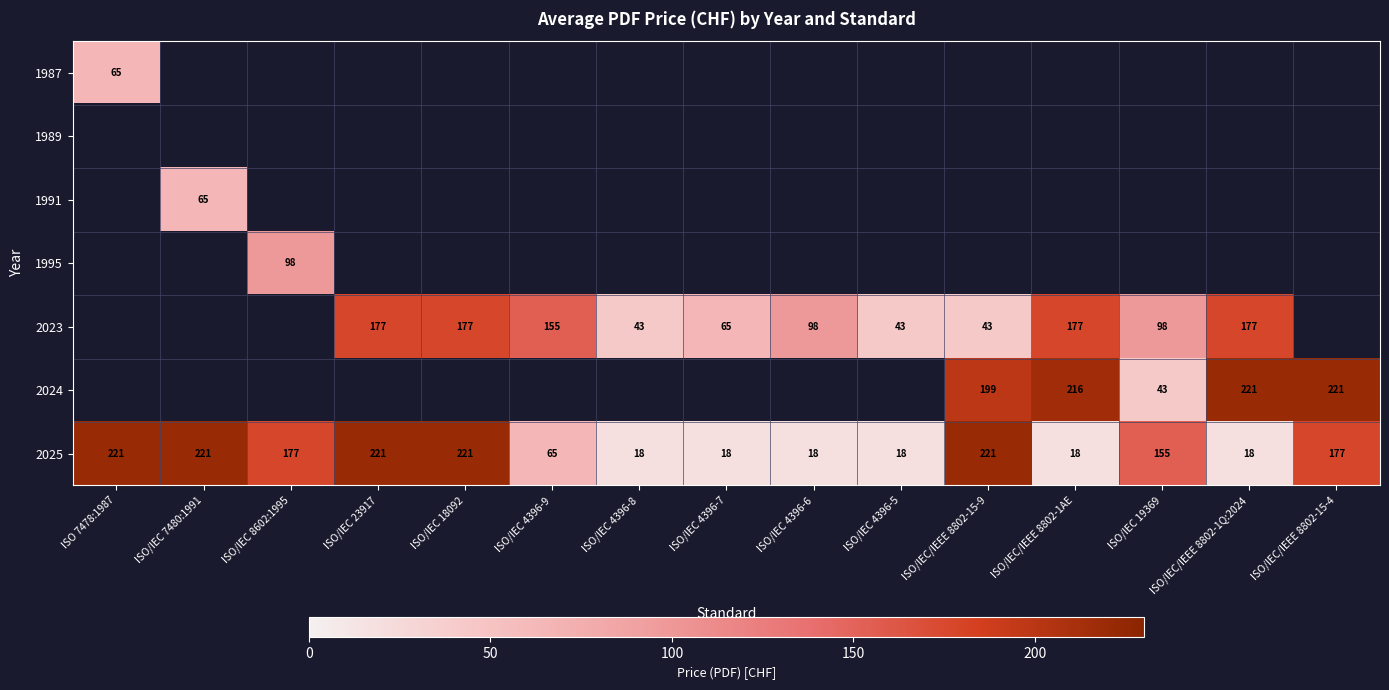

What is the maximum value shown in the chart?

221.0